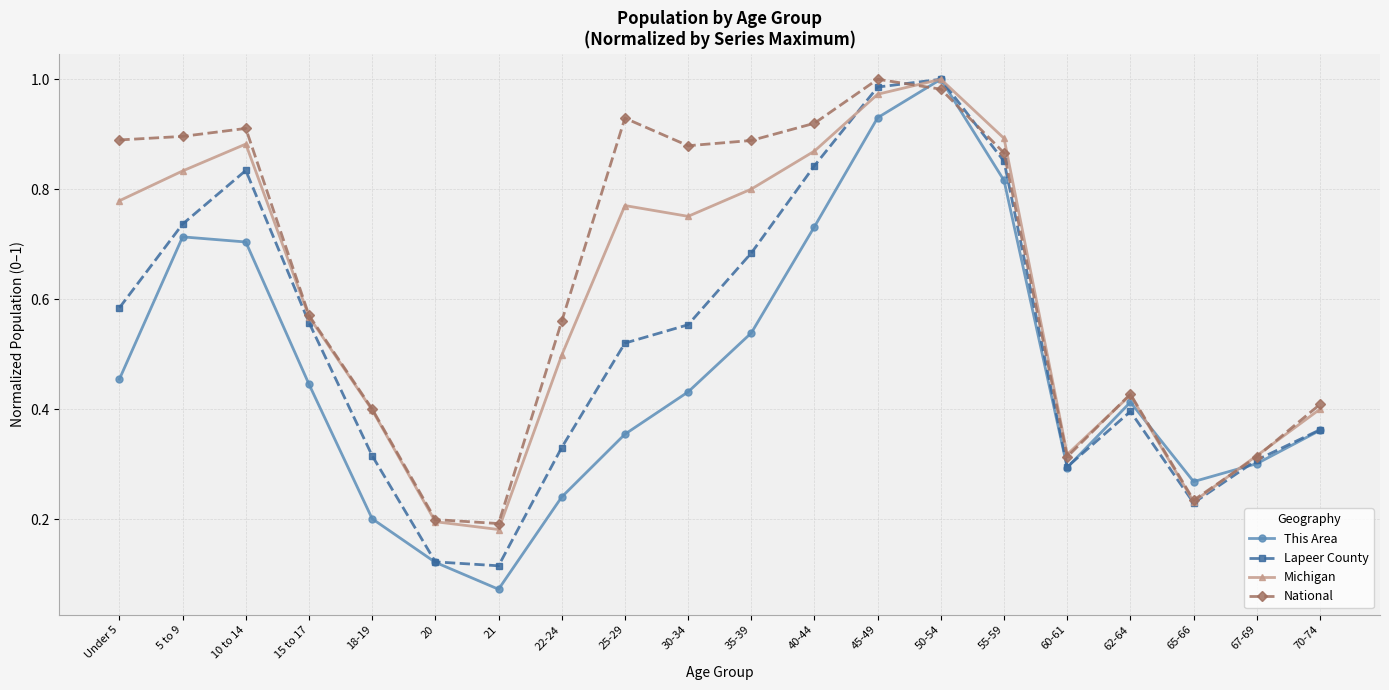

Which label corresponds to the smallest value in the chart?

21